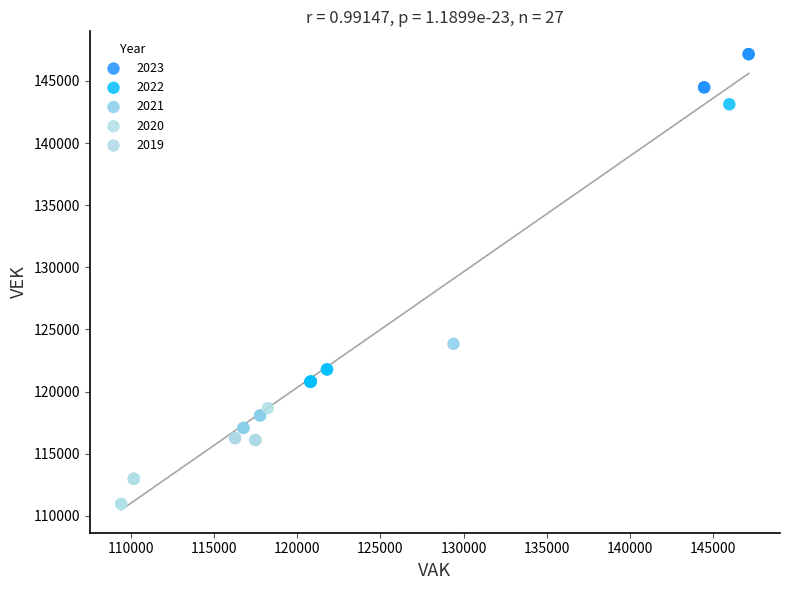

Which series contains the highest Y value?

2023